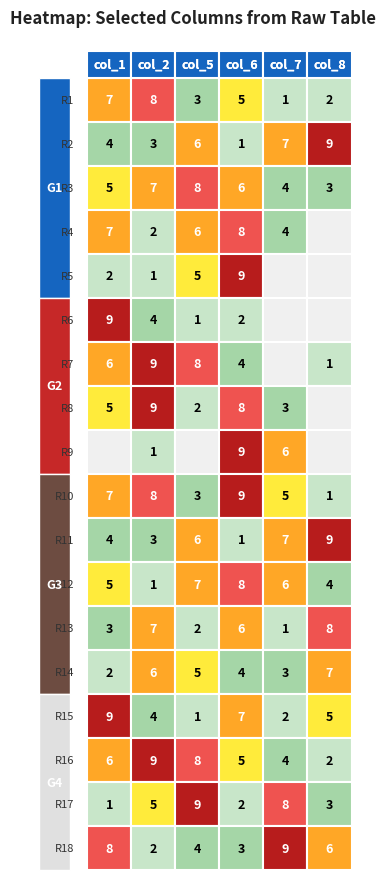

What is the difference between the row14 values at 0 and 1?

4